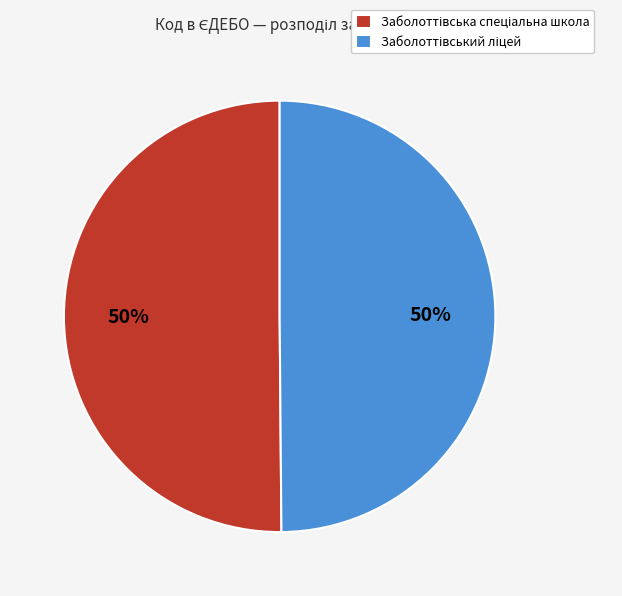

To the nearest percent, what is the average slice percentage?

50%